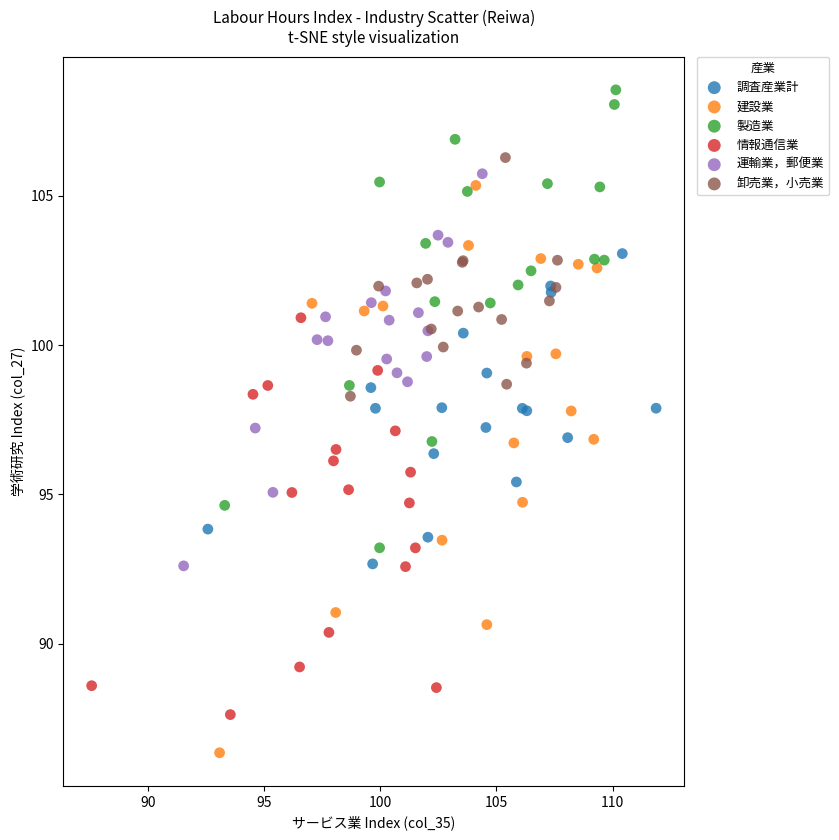

Which series reaches the minimum Y coordinate?

建設業